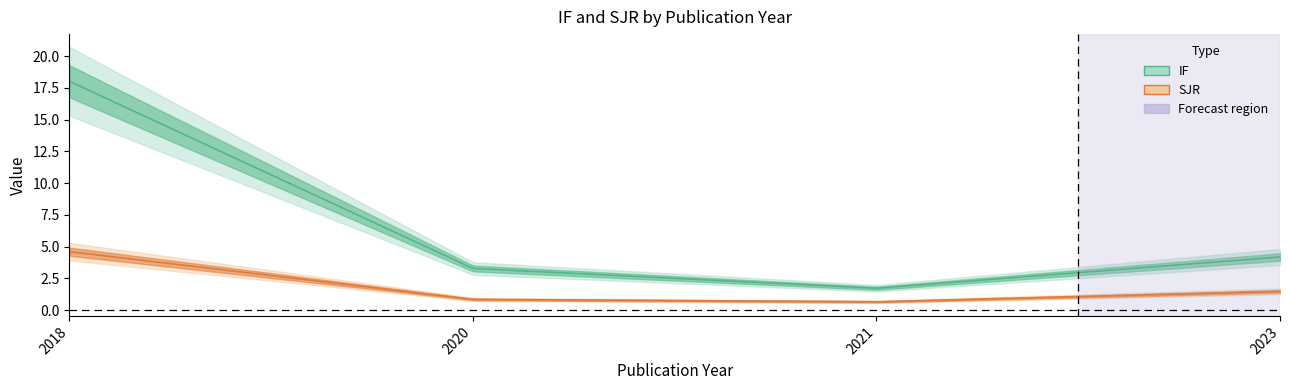

What is the difference between the highest and lowest values at 2021?

1.1